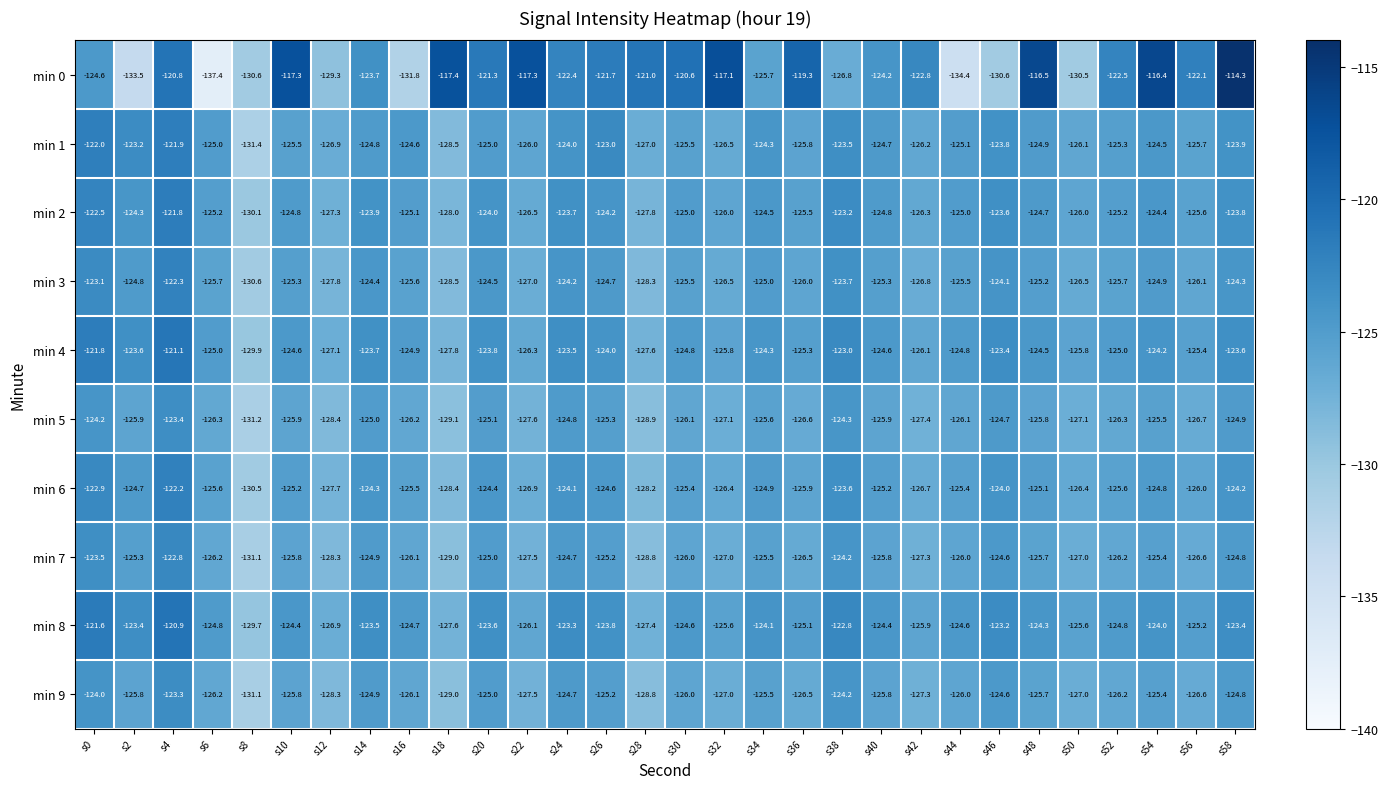

List the series in order of their peak value, highest first.

min 0, min 8, min 4, min 2, min 1, min 6, min 3, min 7, min 9, min 5